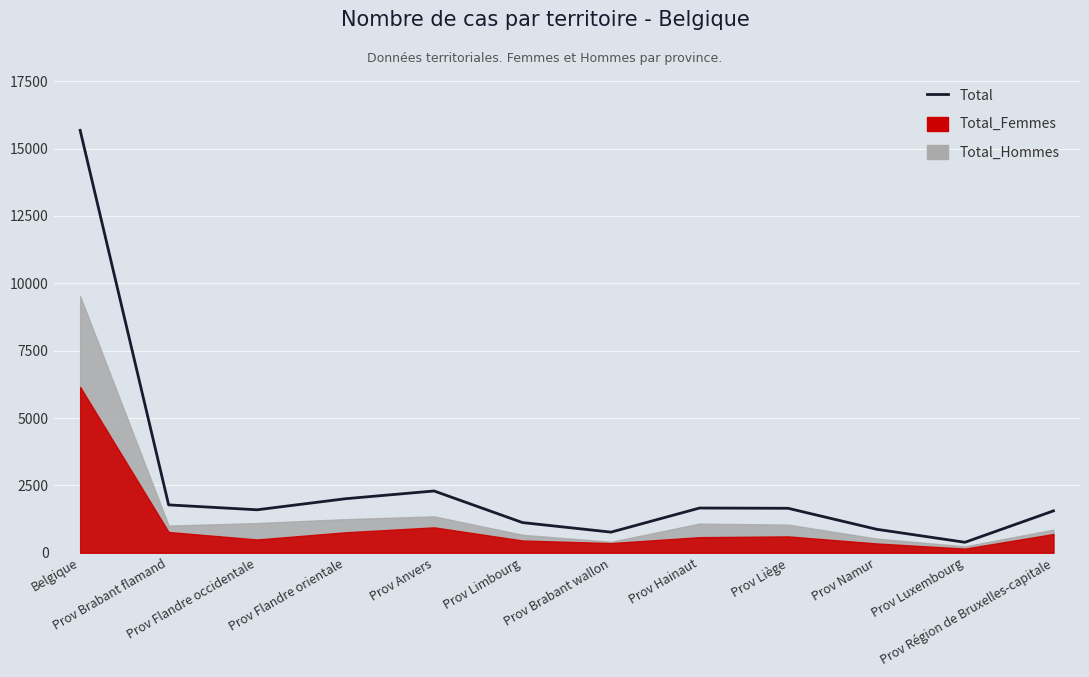

How many lines are shown in the chart?

1